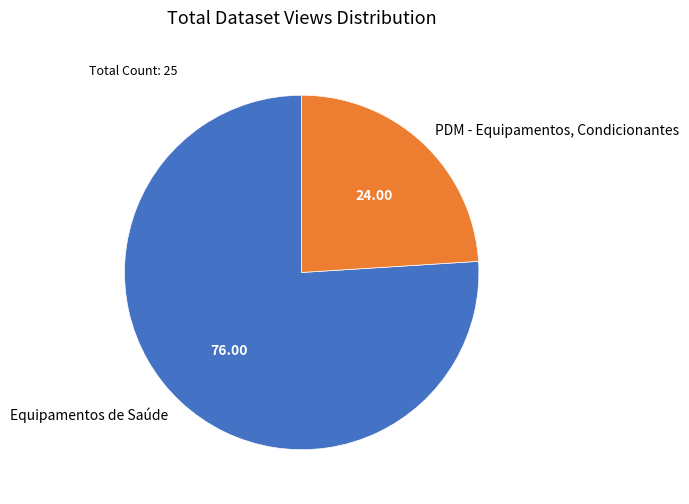

Does Equipamentos de Saúde represent more than half of the total?

Yes